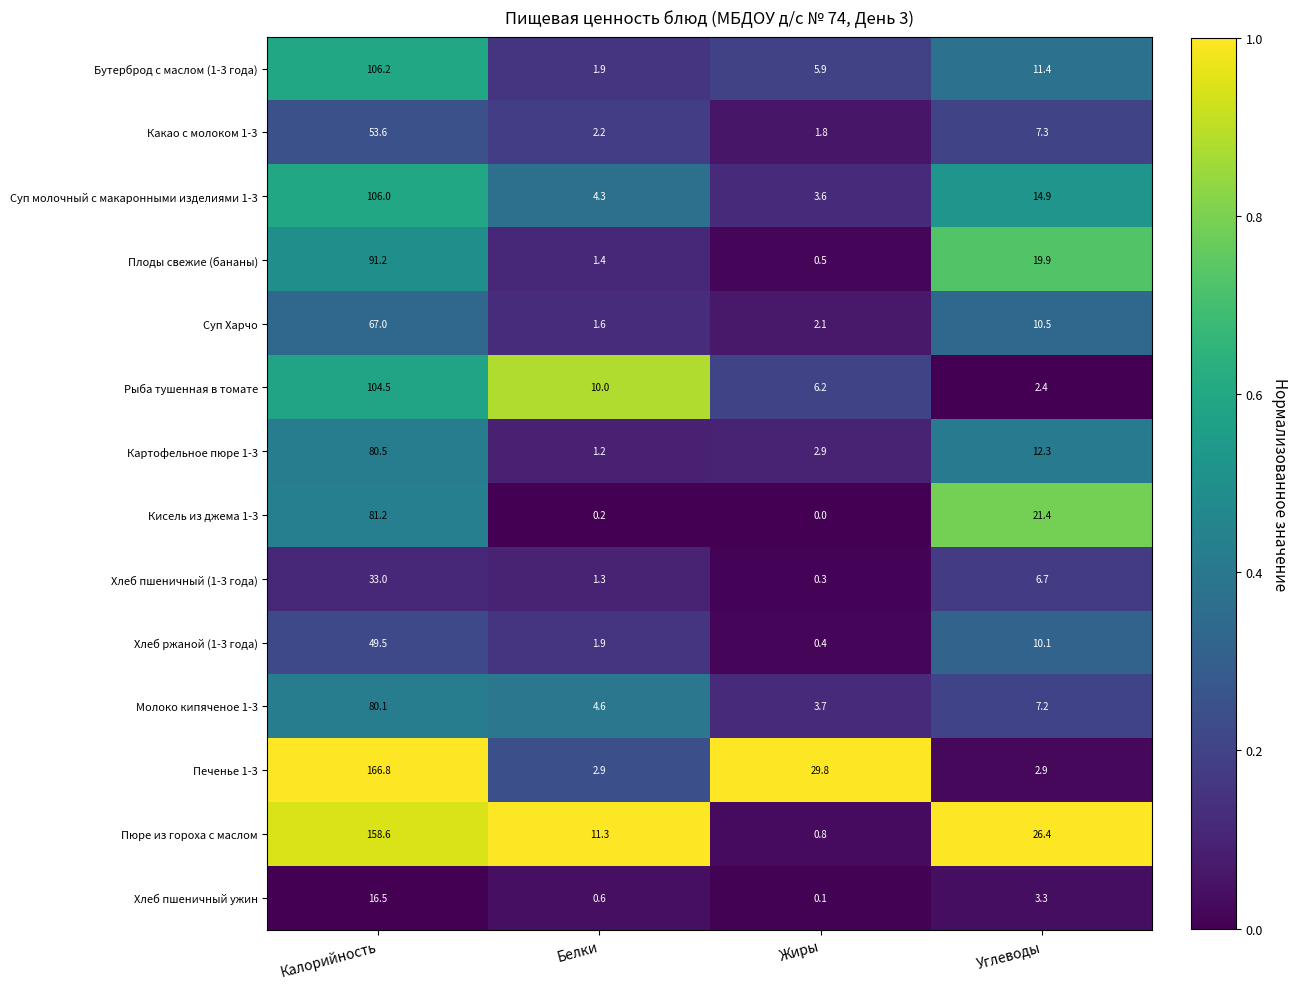

At which label does Картофельное пюре 1-3 first exceed 12?

Калорийность